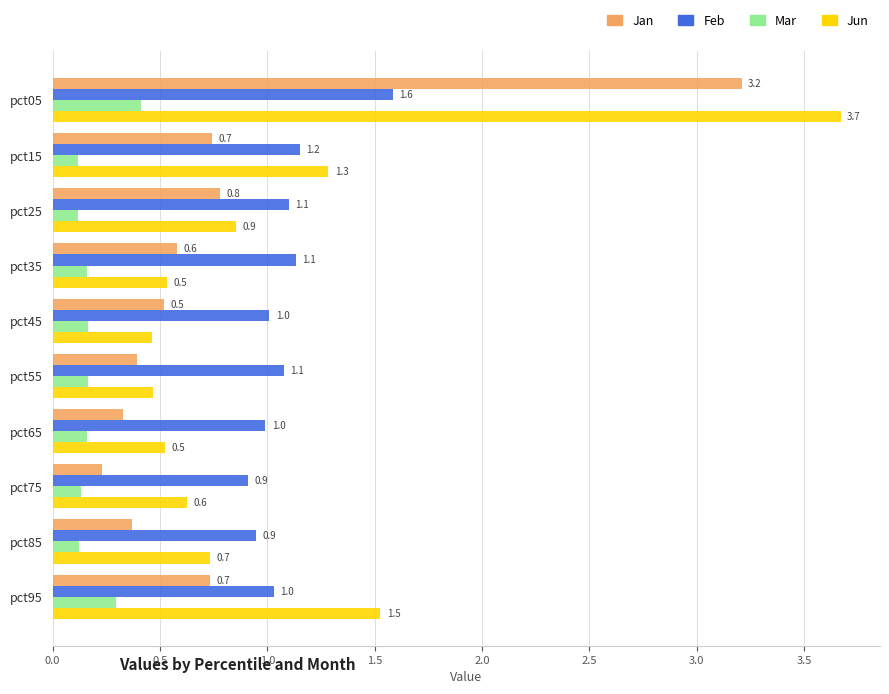

What is the maximum value shown in the chart?

3.7